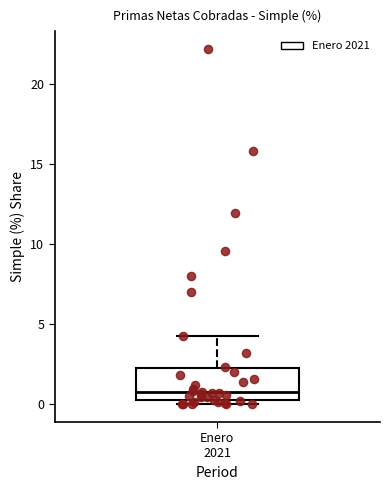

Transcribe this box plot: give where the median line is, the range the box spans, and where the two whiskers end, as read against the y-axis. The values are not printed on the chart, so give them approximately, as read against the axis.

median 0.5, box 0.0 to 2.5, whiskers 0.0 (just below the box's lower edge) to 4.5